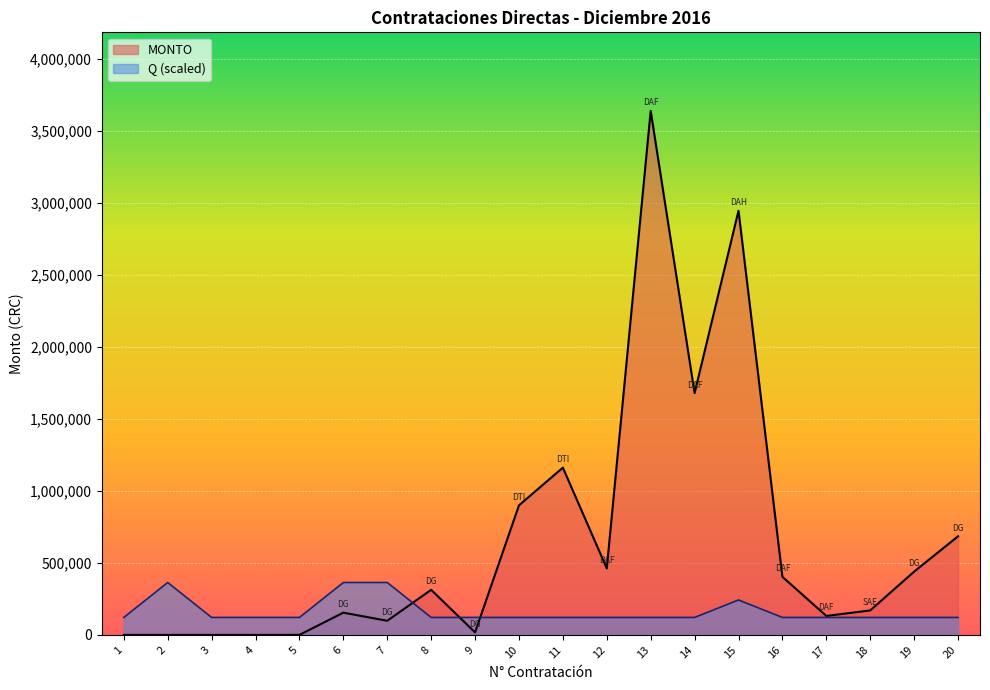

The value of Q at 11 is 217239.0. True or false?

False